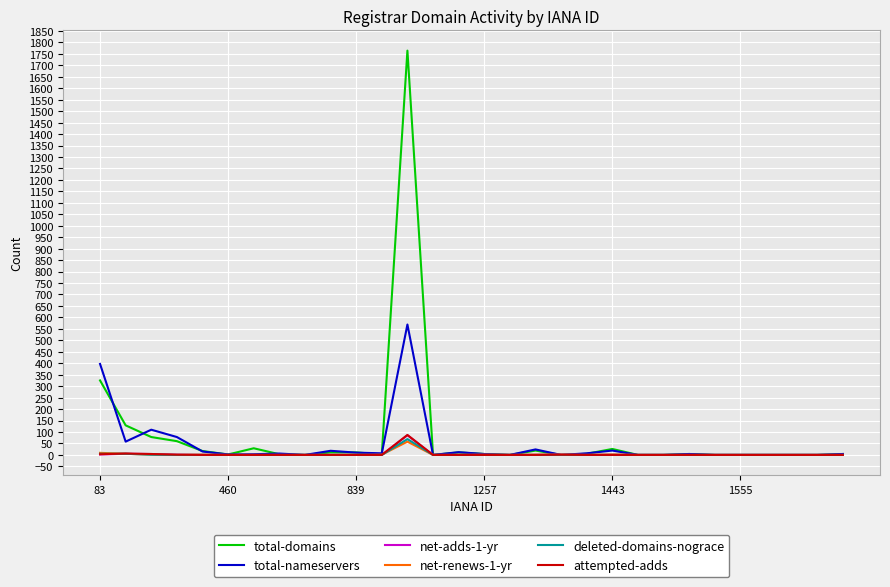

Which series has the widest spread of values?

total-domains